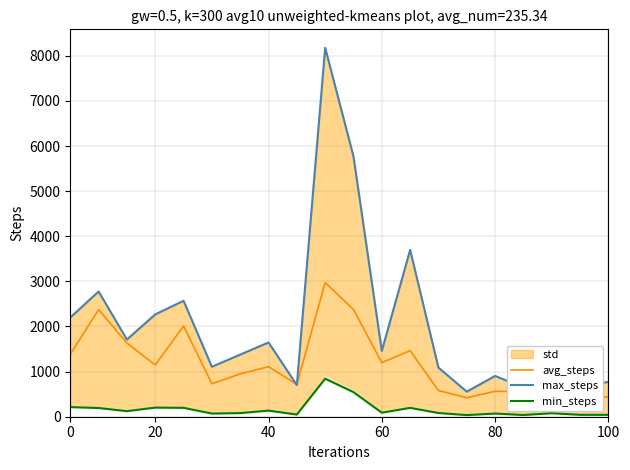

What position from the right is 14?

6